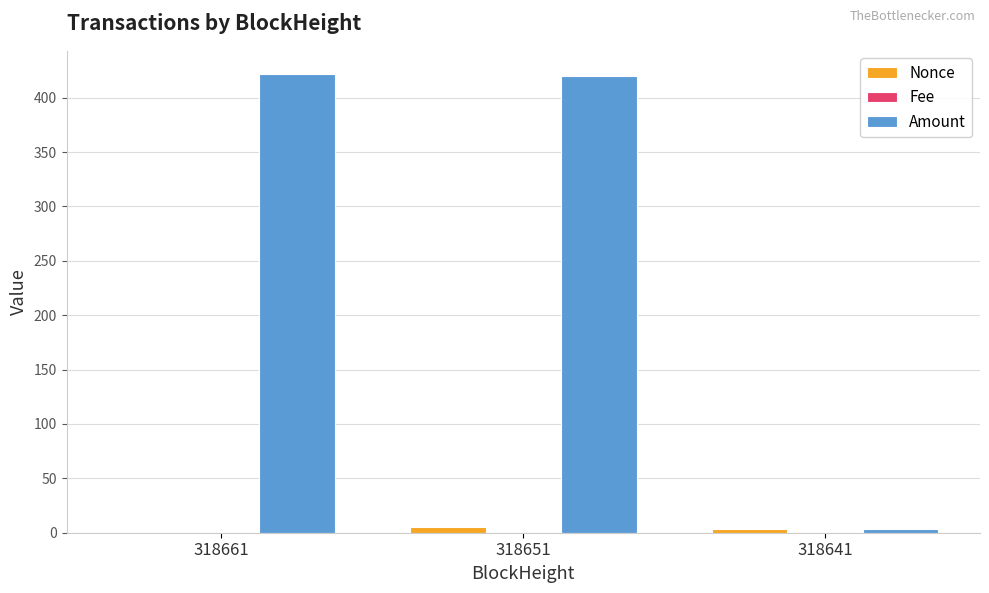

How many categories are shown in the chart?

3